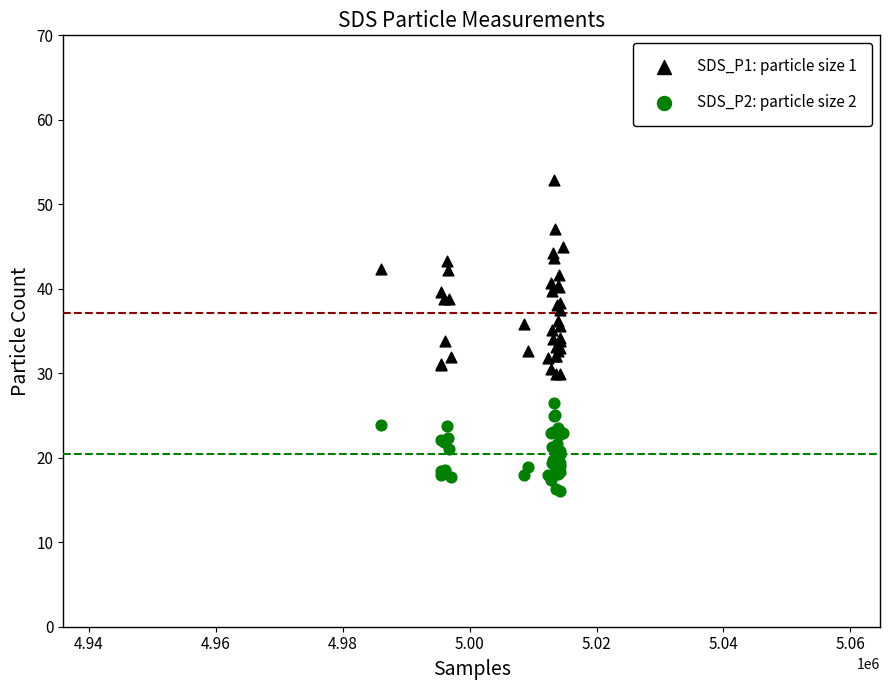

Which series reaches the maximum Y coordinate?

SDS_P1: particle size 1